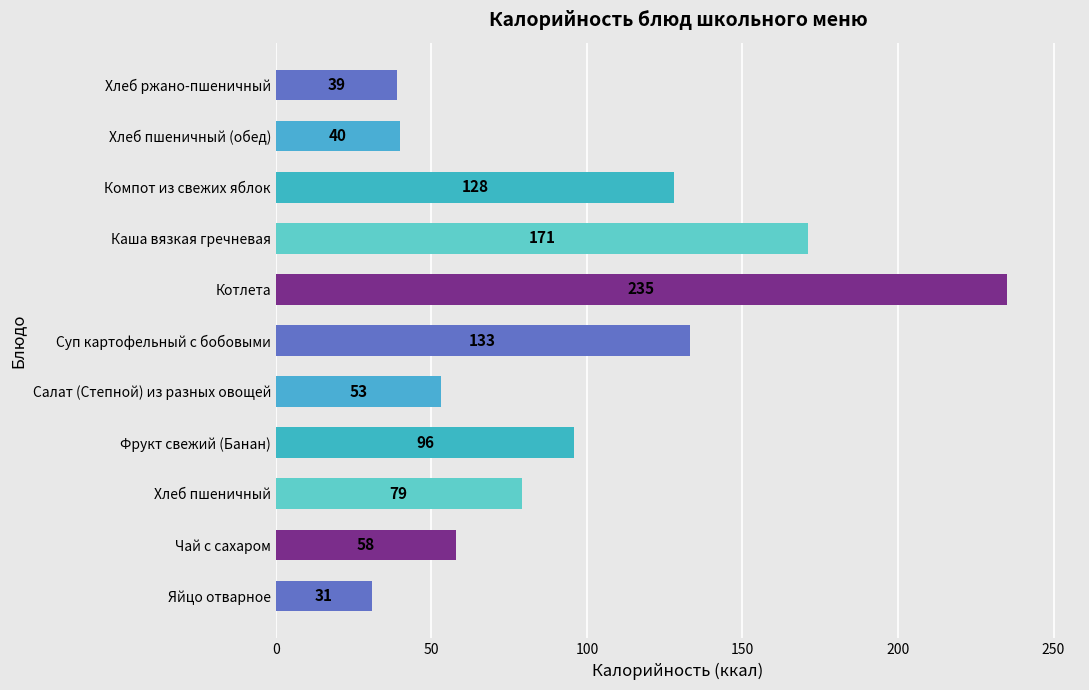

Where is the data nearest to the value 133?

Суп картофельный с бобовыми